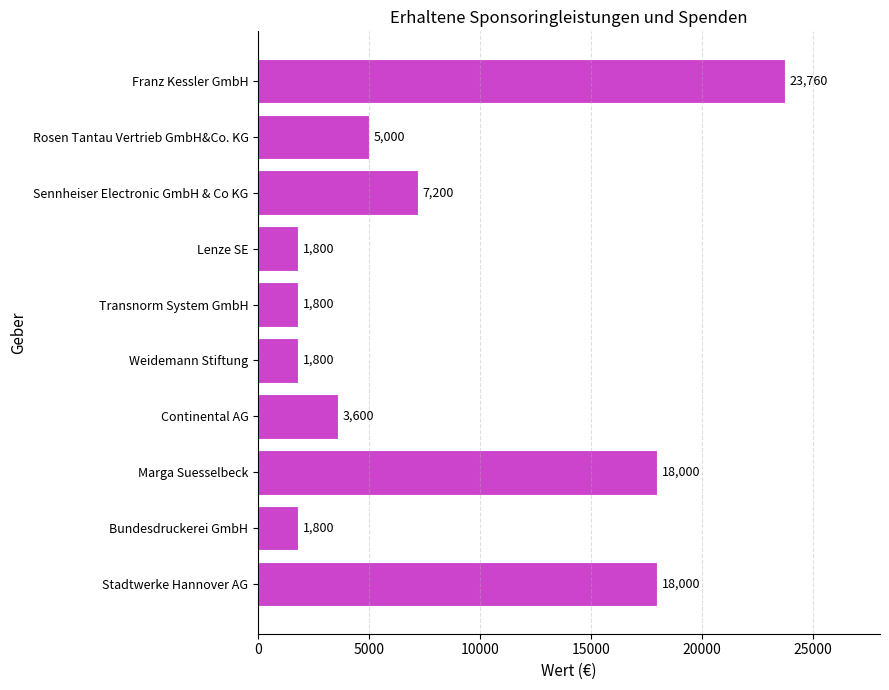

Approximately how many times larger is the value at Weidemann Stiftung compared to Rosen Tantau Vertrieb GmbH&Co. KG?

0.4